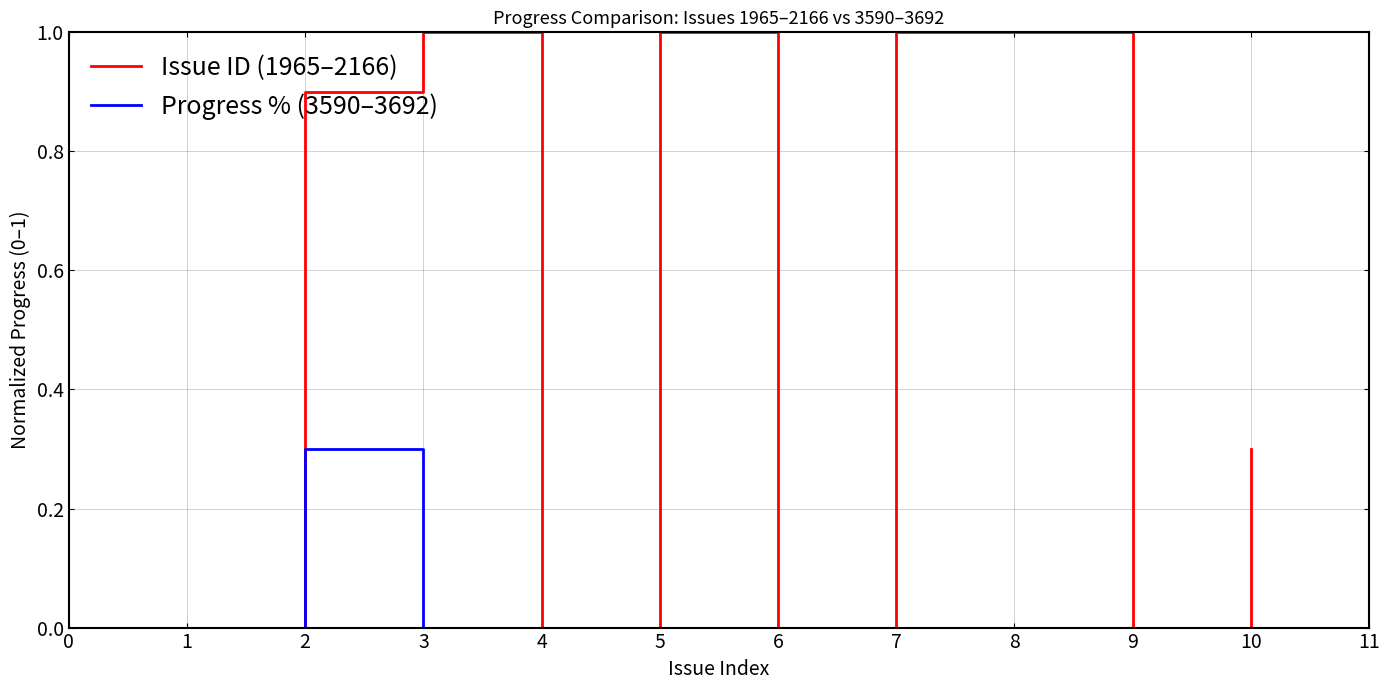

Does the chart have visible grid lines?

Yes